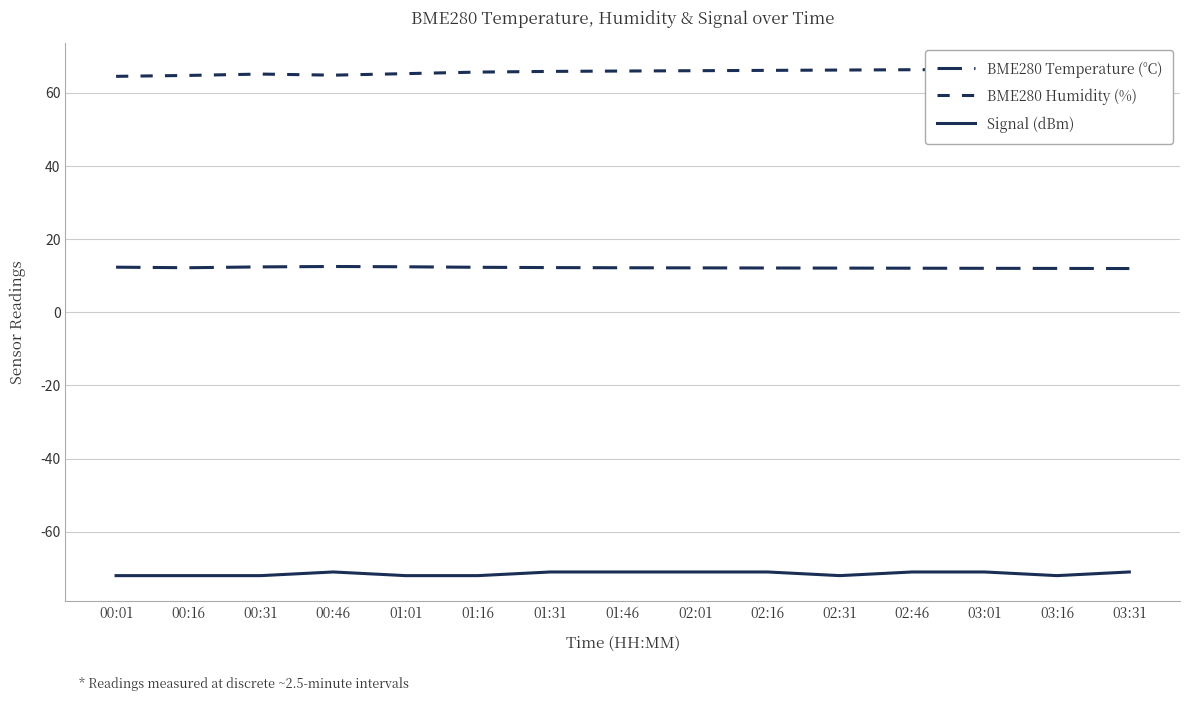

What is the average value of the Signal (dBm) series?

-71.5